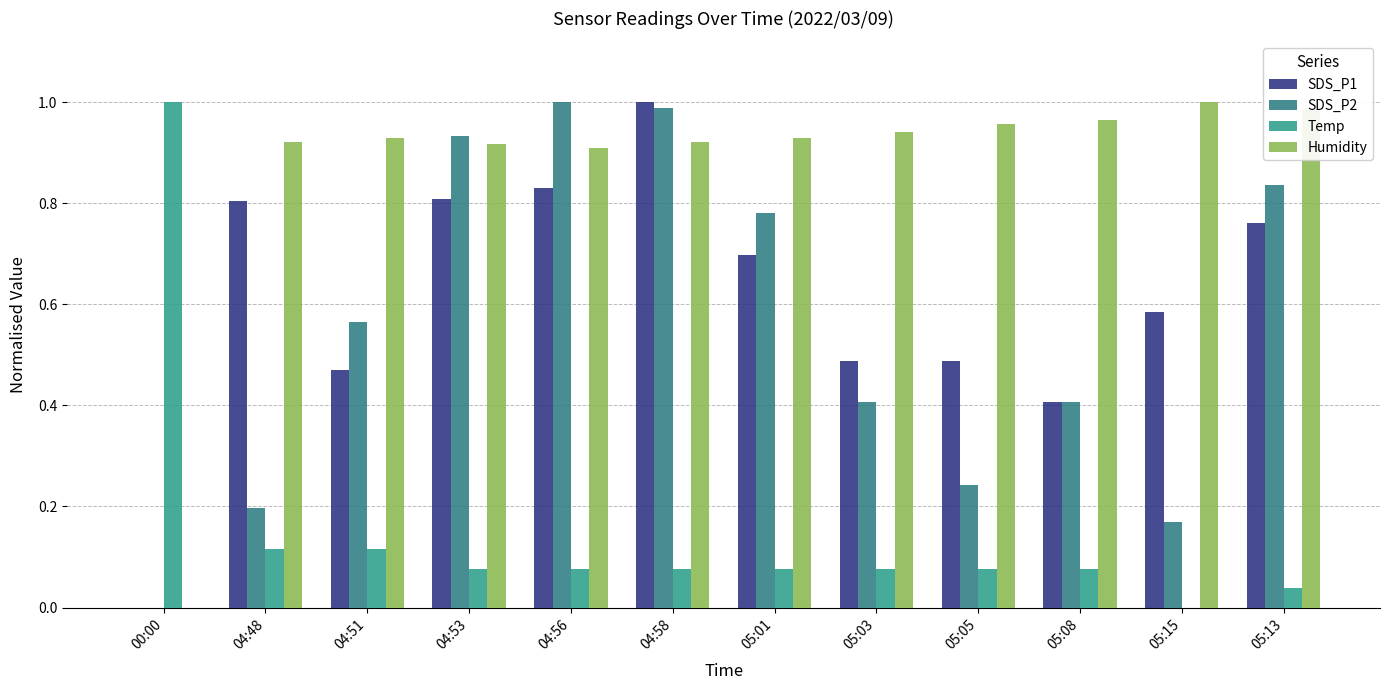

Is it true that SDS_P2 equals 0.6 at 04:51?

True